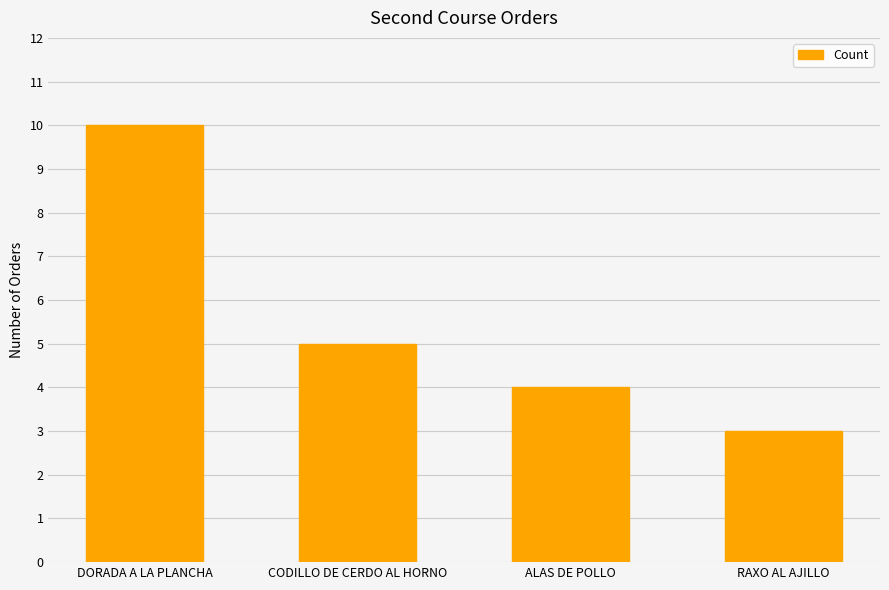

Where does the data first go above 5?

DORADA A LA PLANCHA